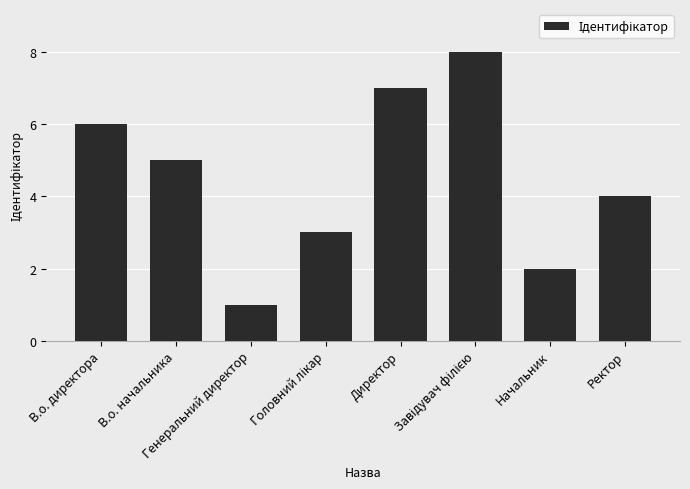

What is the greatest value displayed?

8